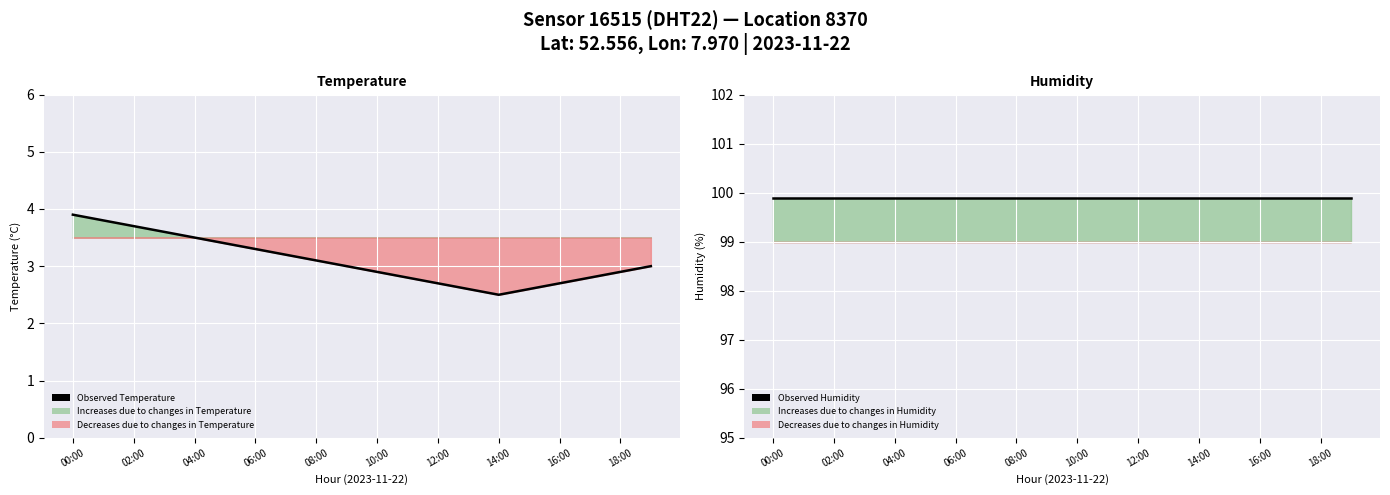

Is the value of Observed Humidity at 14:00 greater than the value of Observed Temperature at 16?

Yes